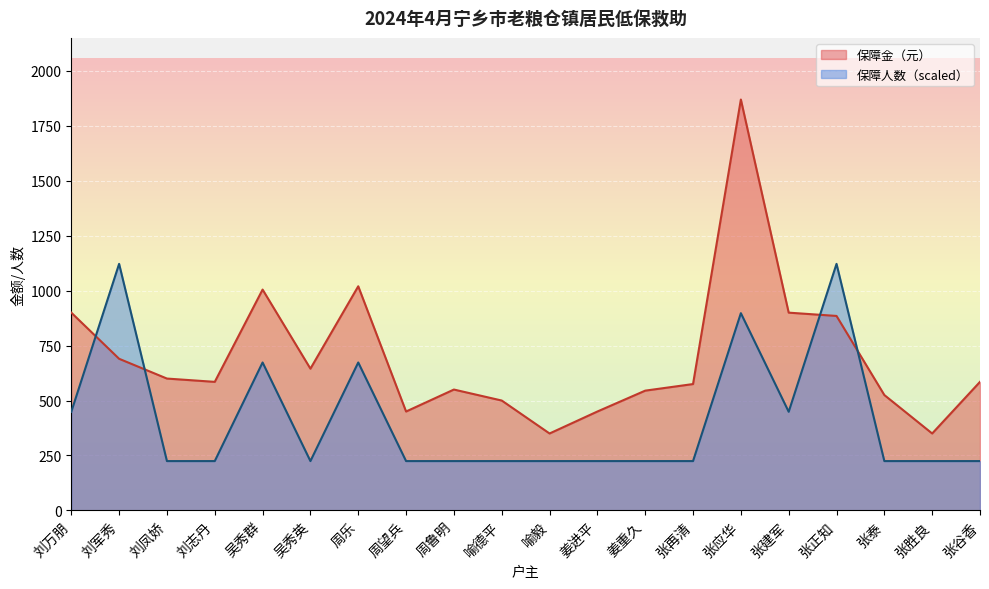

The value of 保障人数 at 刘军秀 is 1122.0. True or false?

True